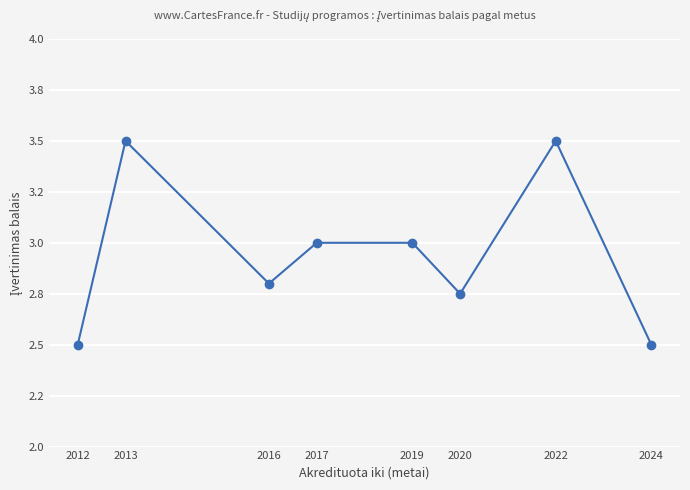

True or false: there are more than 1 points higher than both neighbors.

True